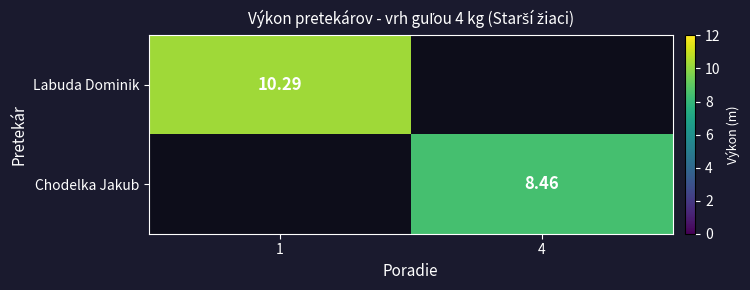

Is the value of Labuda Dominik at 1 greater than the value of Chodelka Jakub at 4?

Yes